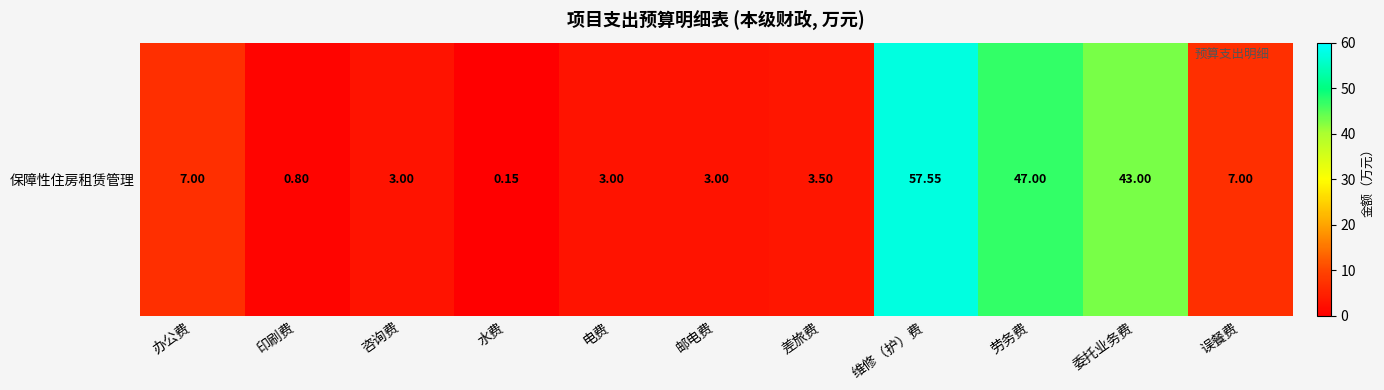

How many categories are shown in the chart?

11